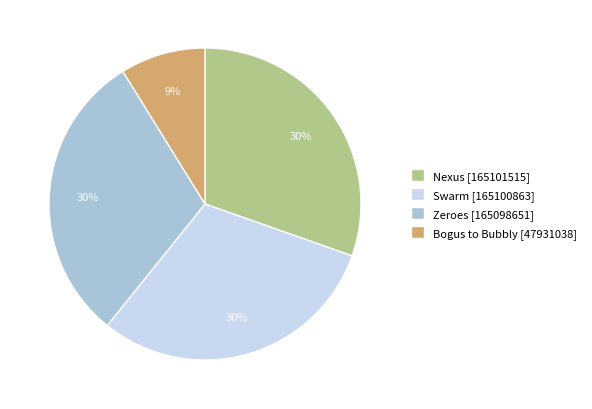

Does any single category account for the majority?

No